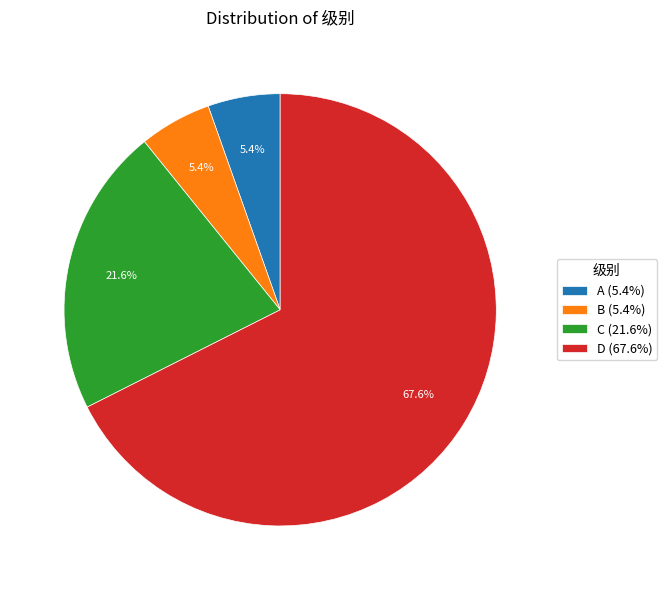

What is the ratio of the value at B to the value at D?

0.1